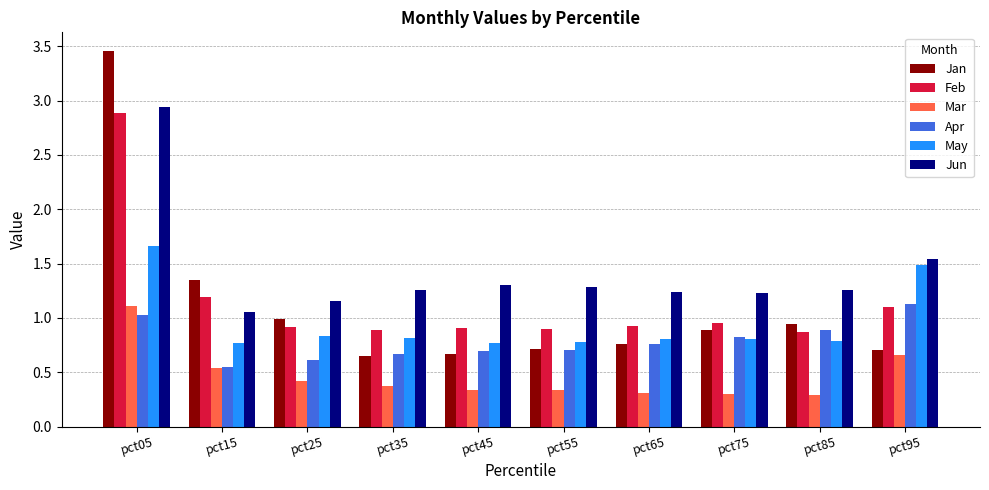

Which category has the highest value in the Jan series?

pct05